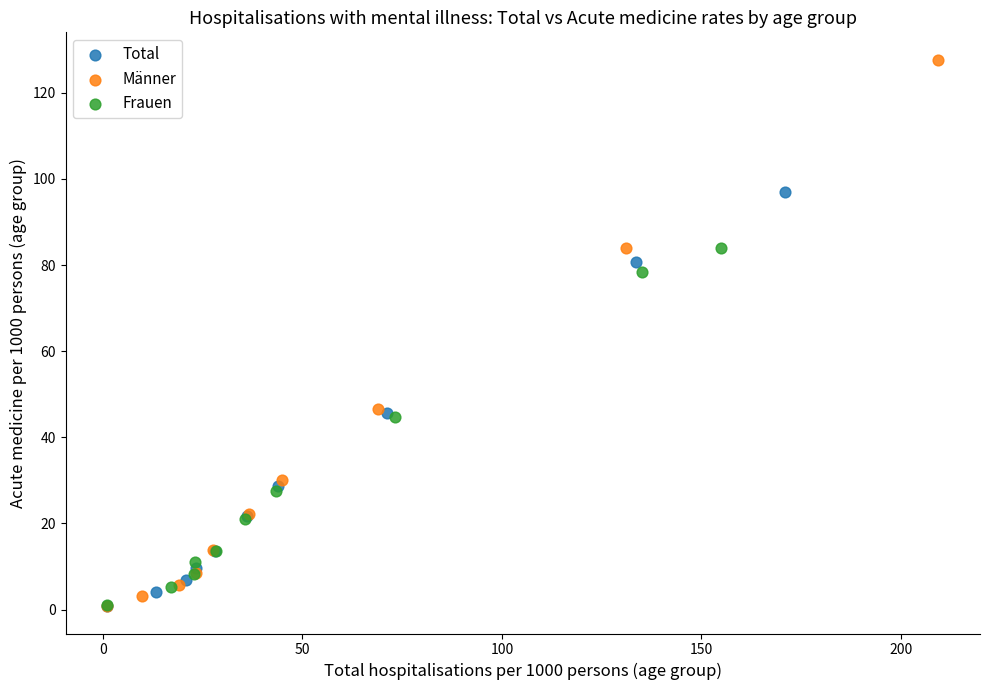

Which series contains the highest Y value?

Männer